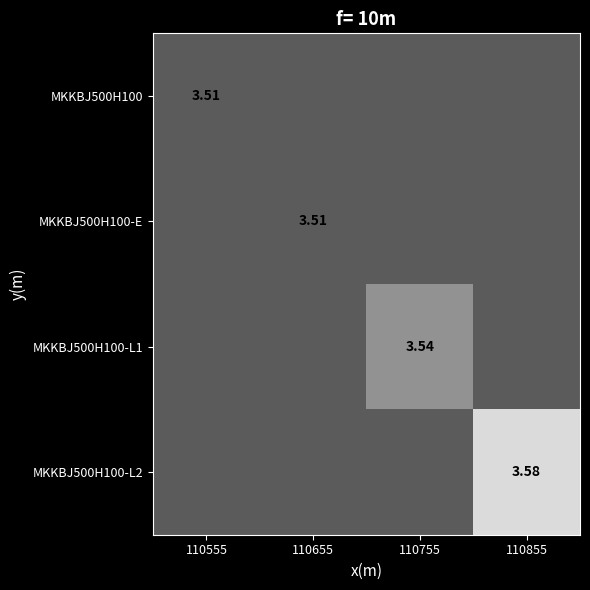

Rank the series by their maximum value, from highest to lowest.

MKKBJ500H100-L2, MKKBJ500H100-L1, MKKBJ500H100, MKKBJ500H100-E